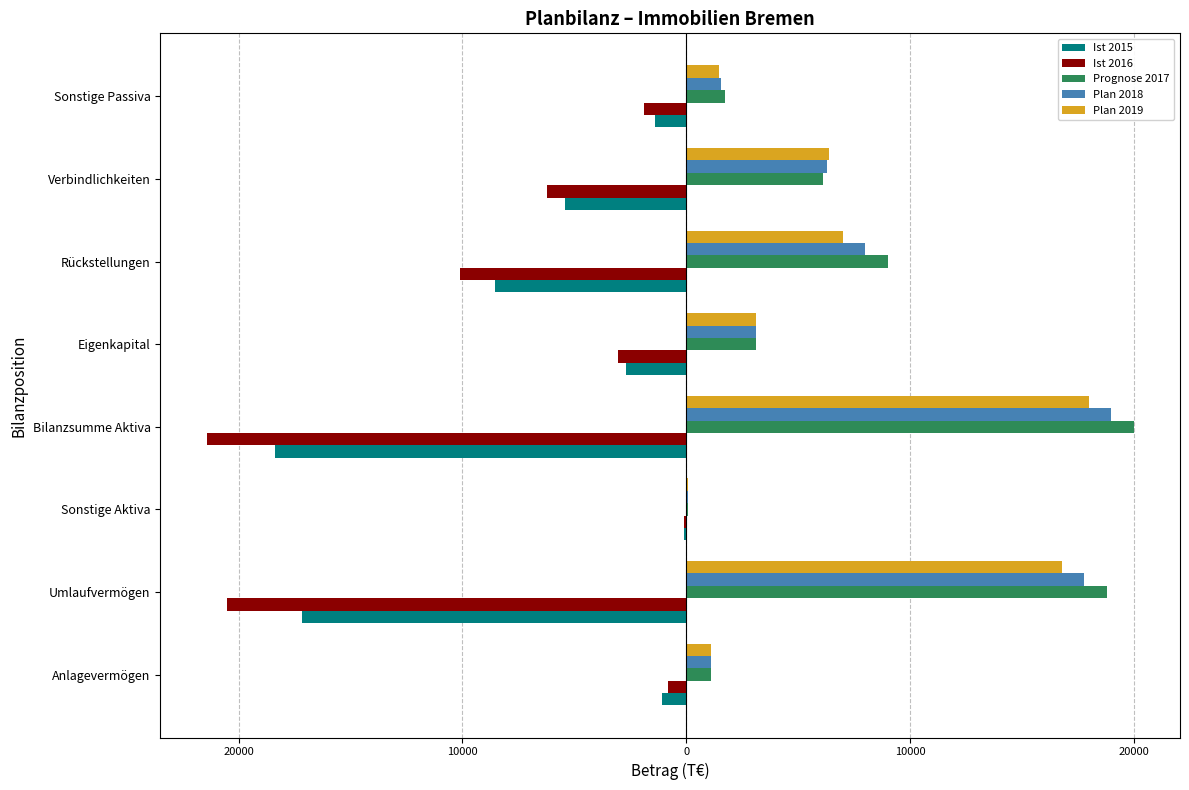

What is the difference between the maximum and minimum values in the Ist 2015 series?

18275